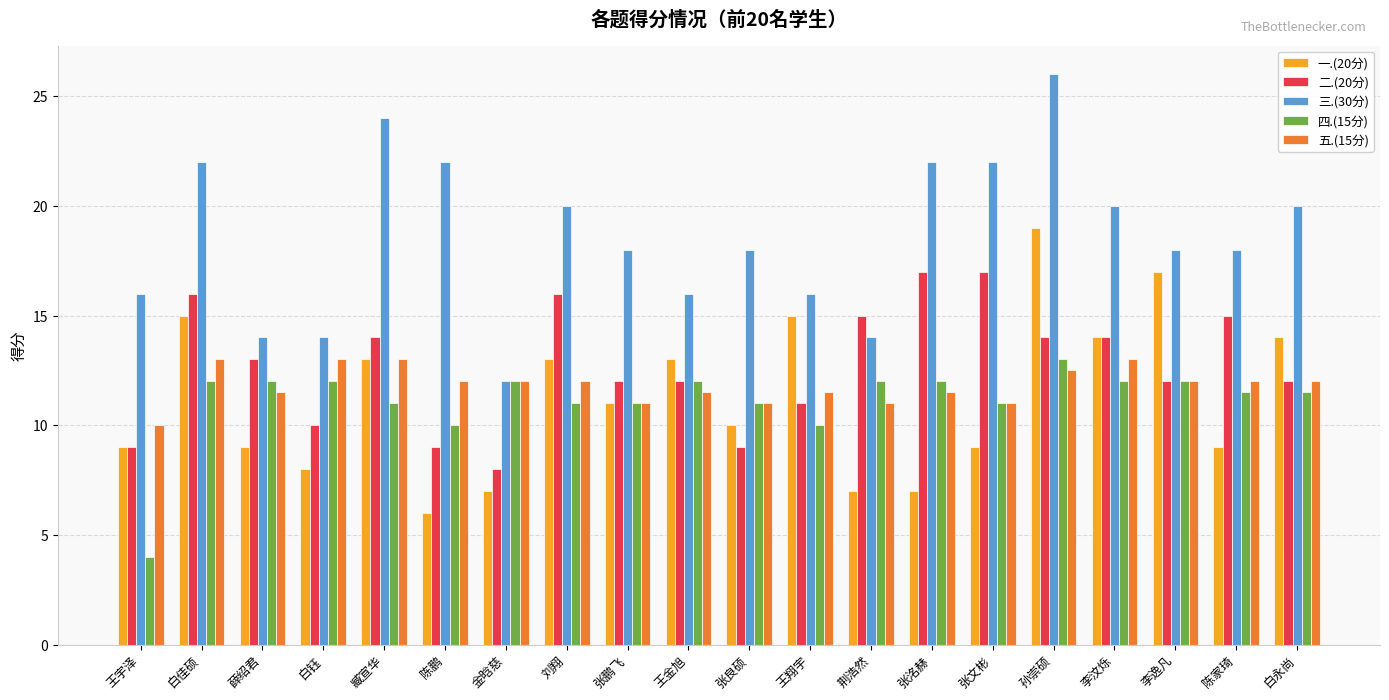

At which category is the sum across all series the highest?

孙崇硕